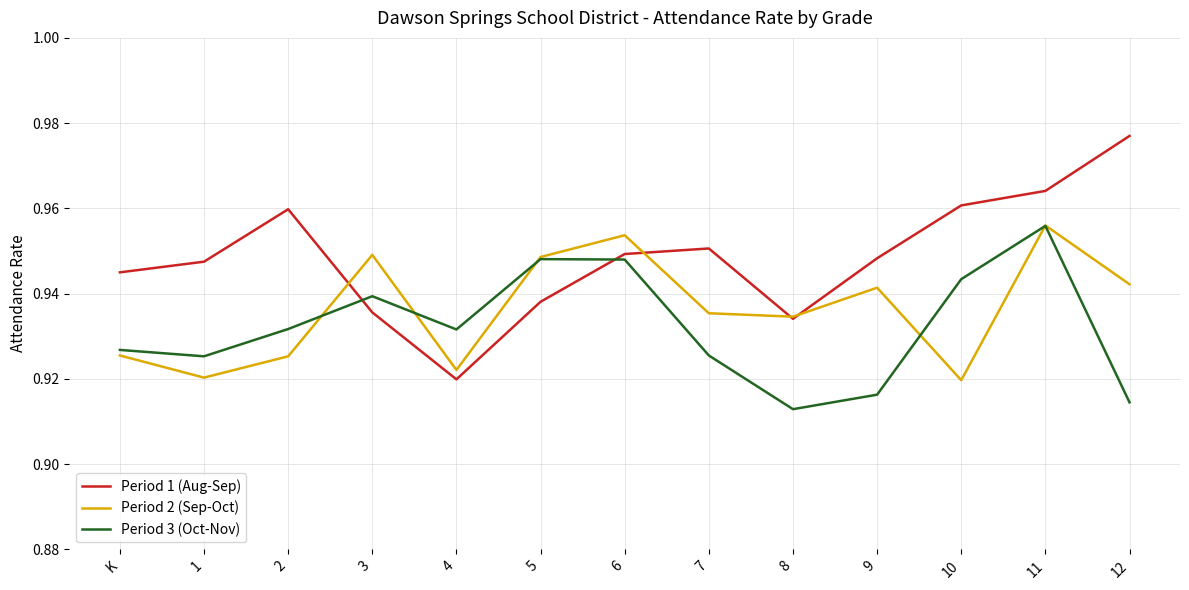

Which series has the widest spread of values?

Period 1 (Aug-Sep)